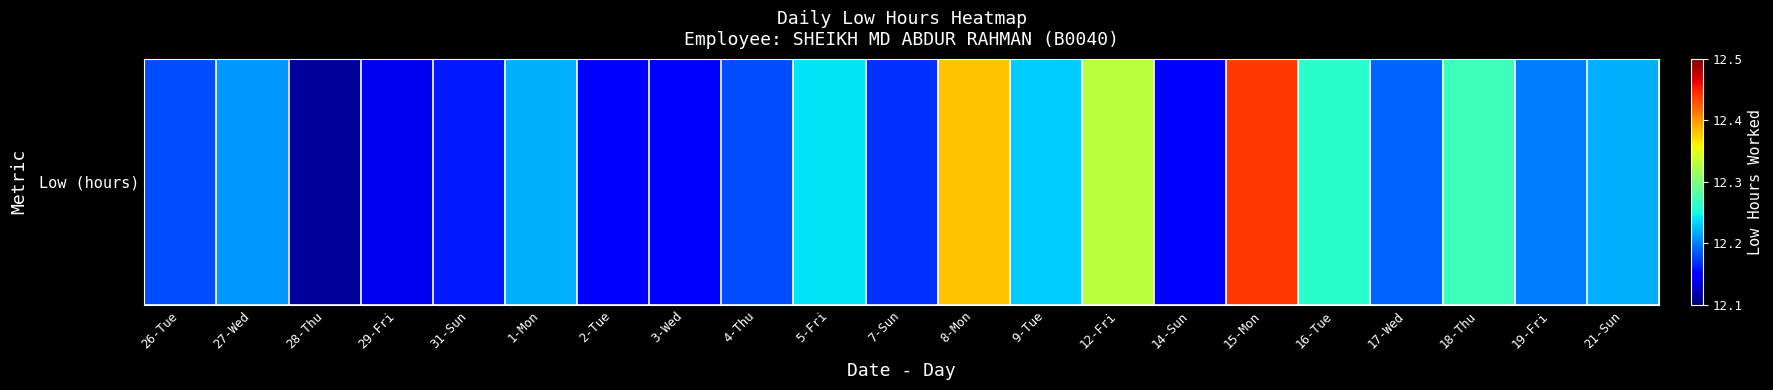

What is the difference between the values at 26-Tue and 12-Fri?

0.2